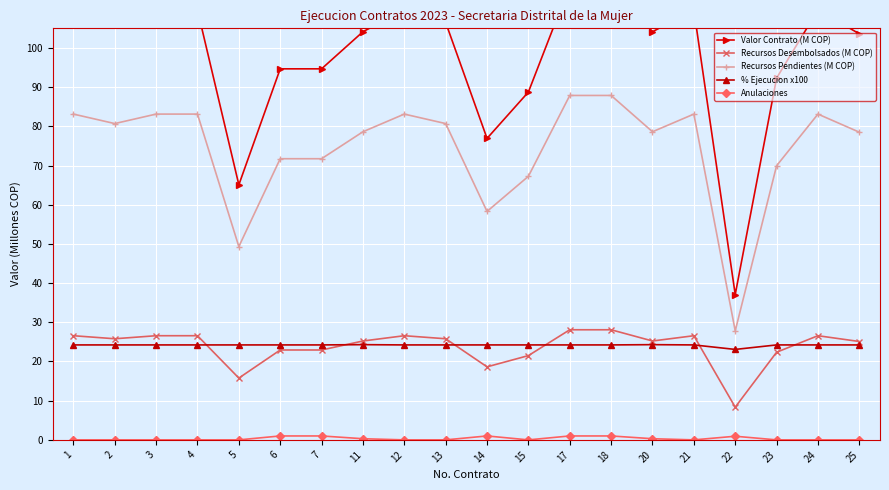

What is the difference between the maximum and minimum values in the Valor Contrato (M COP) series?

78.9